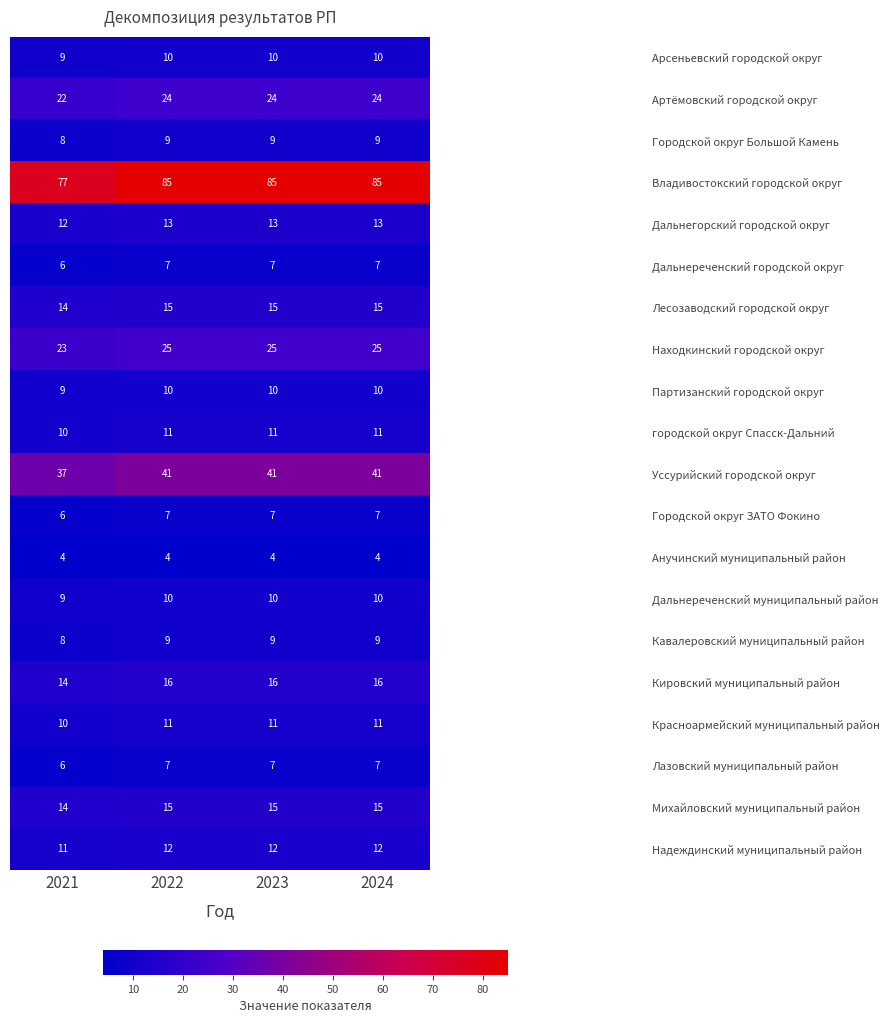

What is the average value of the Дальнегорский городской округ series?

13